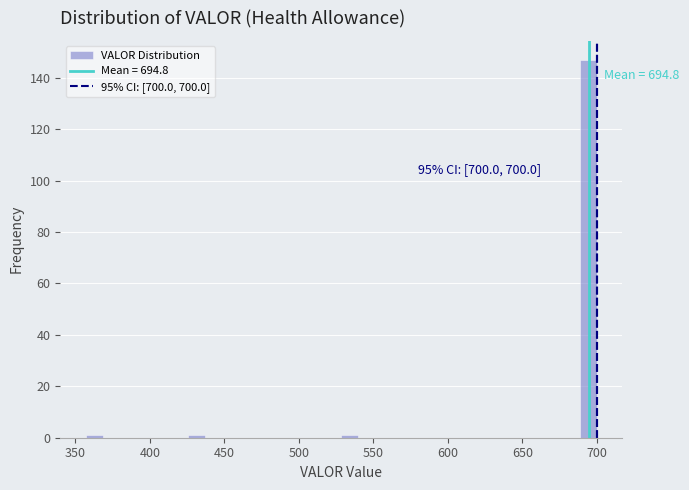

Read against the x-axis, roughly where is the centre of the tallest bar?

695